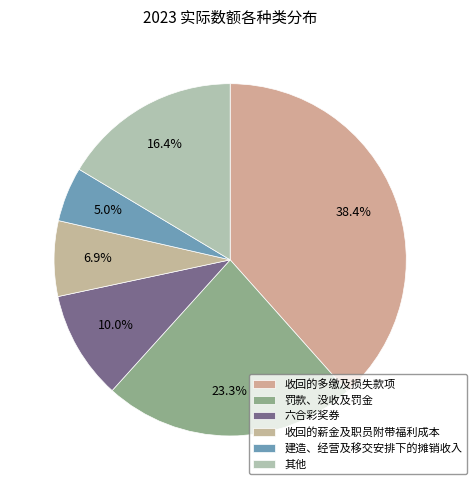

Is 收回的多缴及损失款项 the majority of the pie?

No